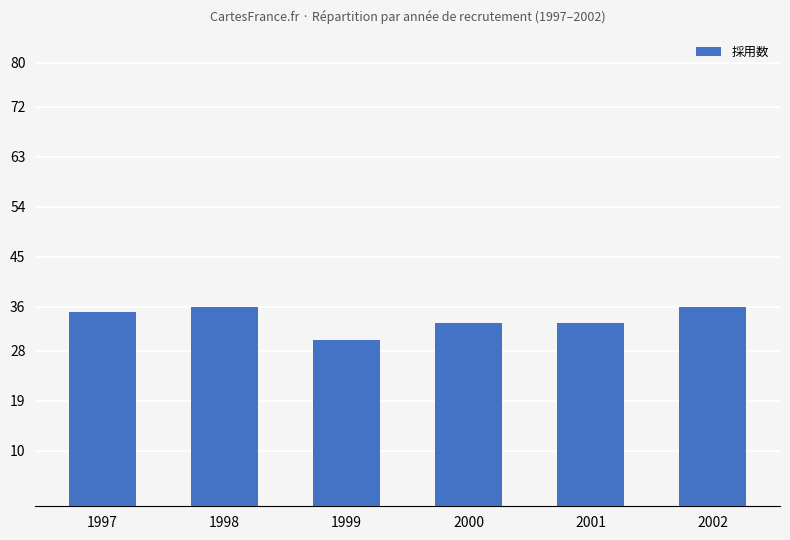

What is the sum of all values?

203